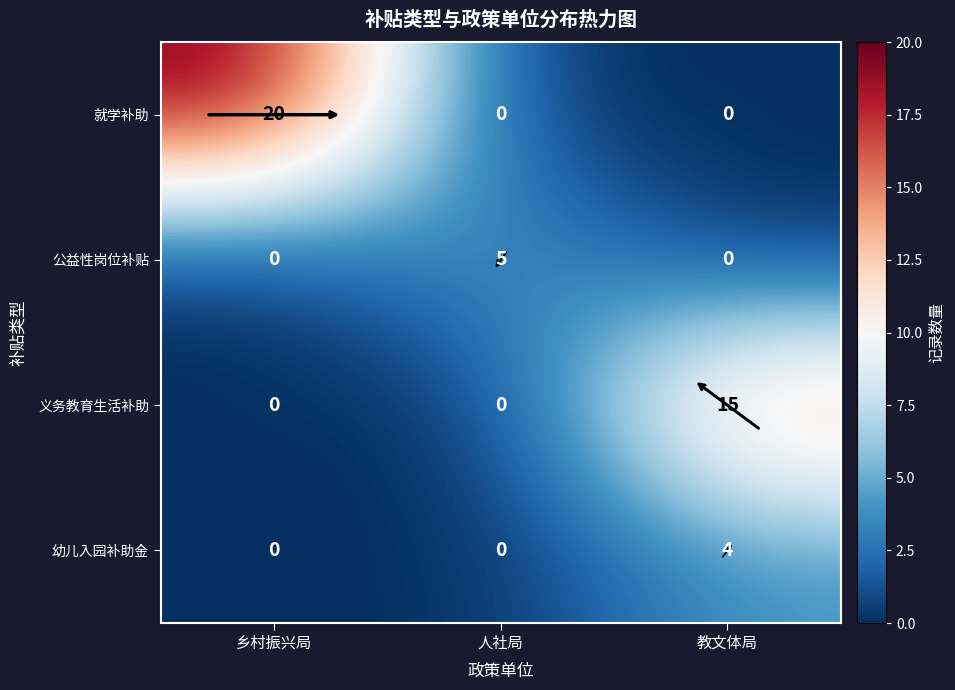

Read the 就学补助 value at 乡村振兴局.

20